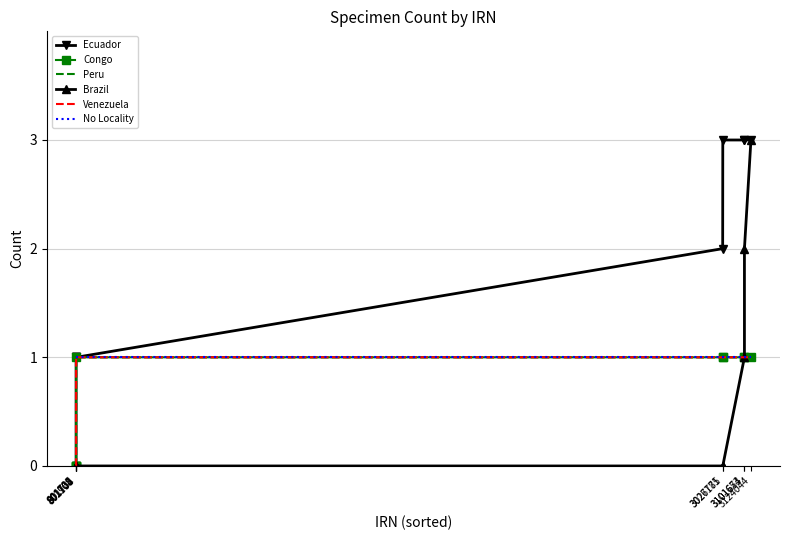

Which series has the largest total across all categories?

Ecuador